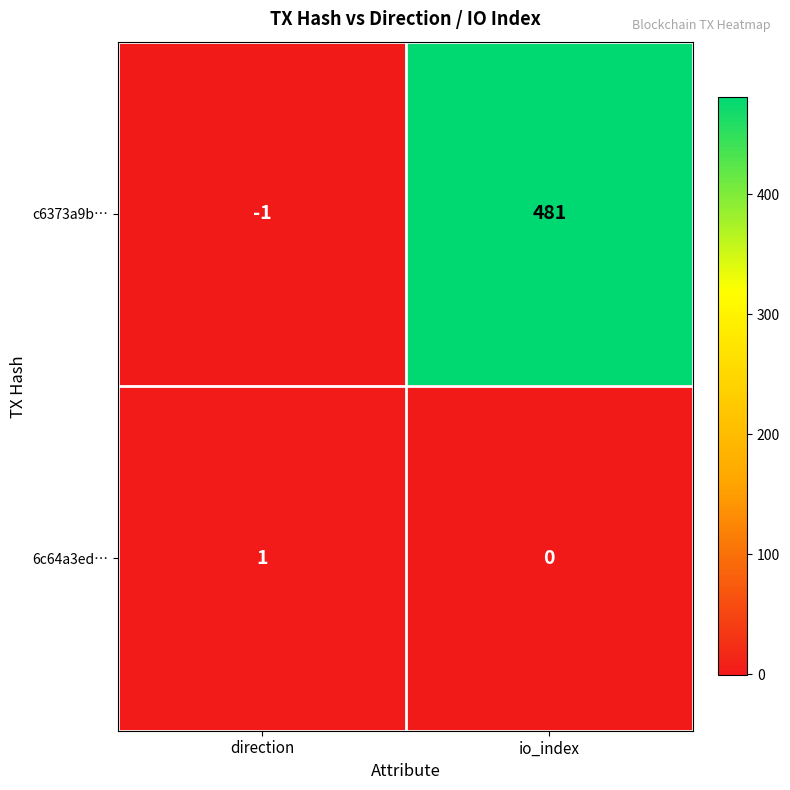

What is the difference between the maximum and minimum values in the c6373a9b… series?

482